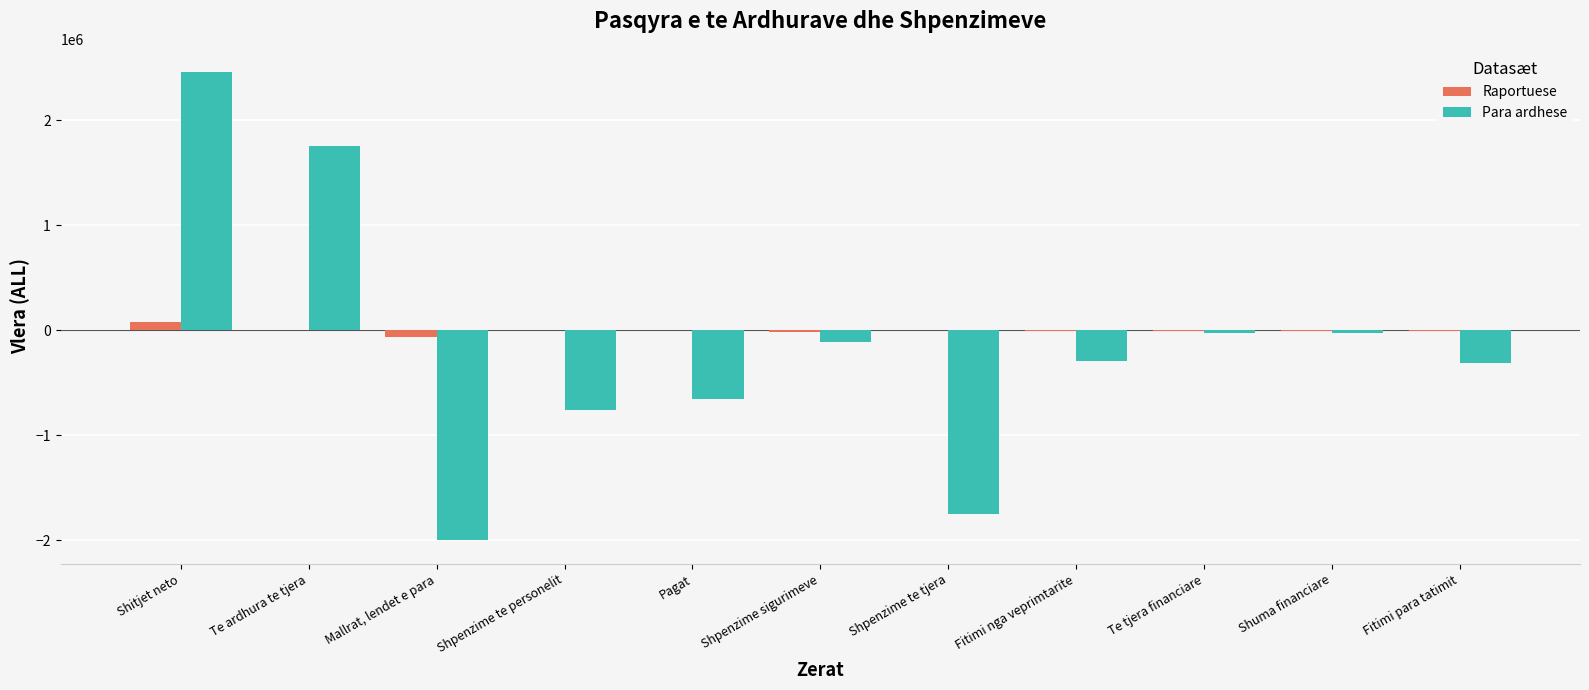

What is the maximum value for Raportuese?

80000